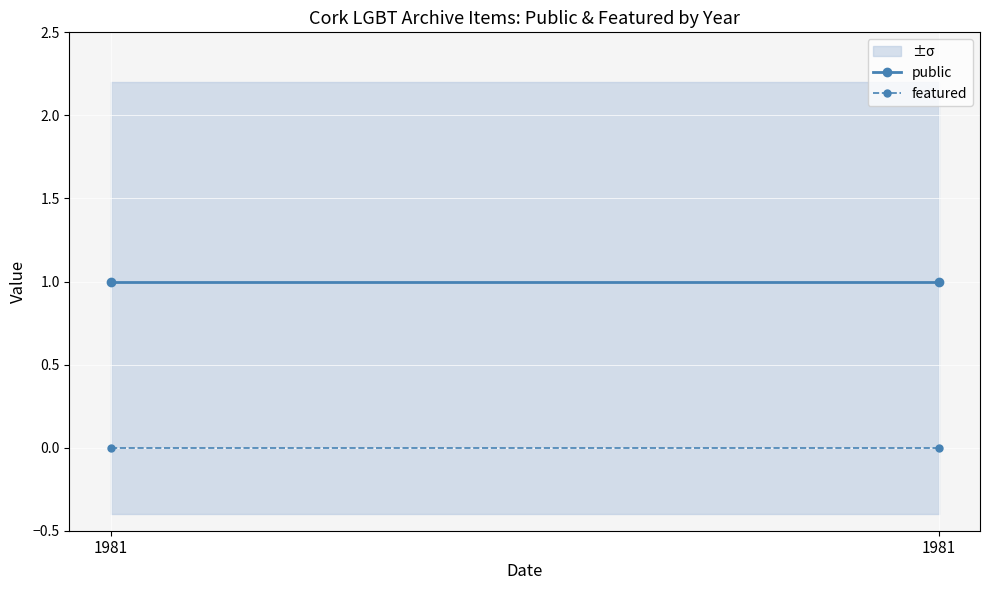

What is the highest value of the public series?

1